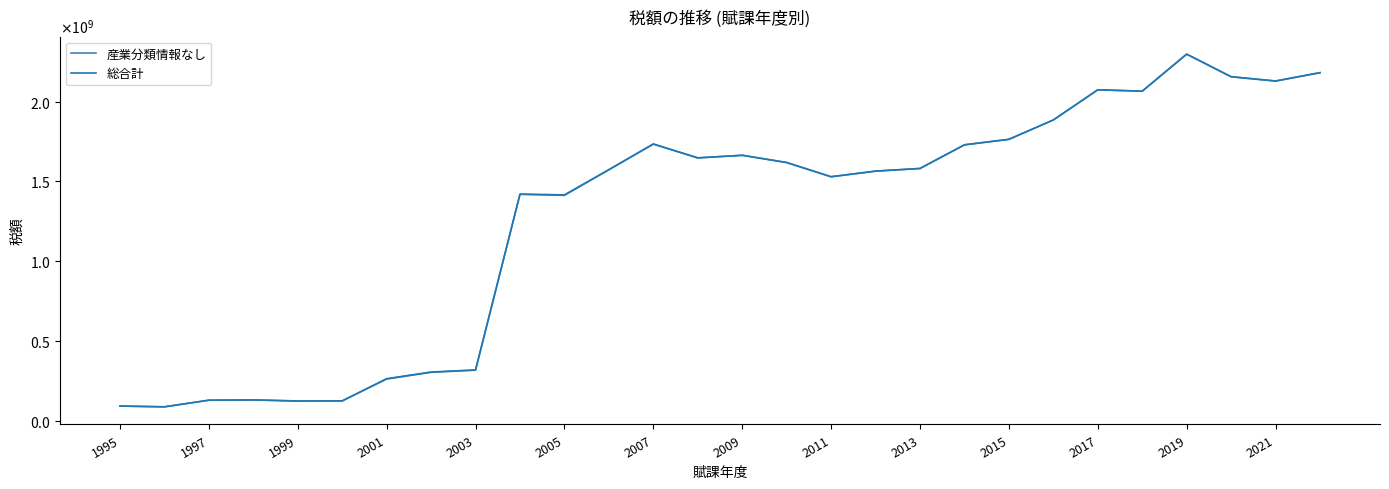

Rank the series by their average value, from highest to lowest.

総合計, 産業分類情報なし